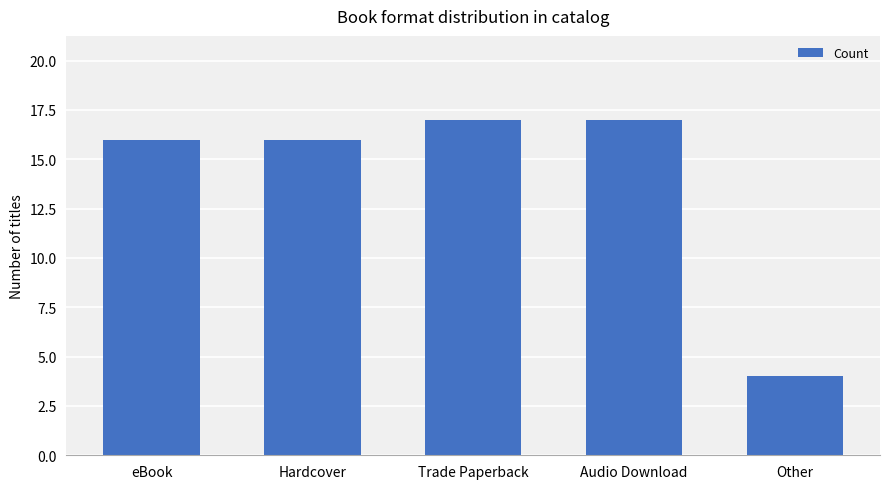

How many bars are there in total?

5